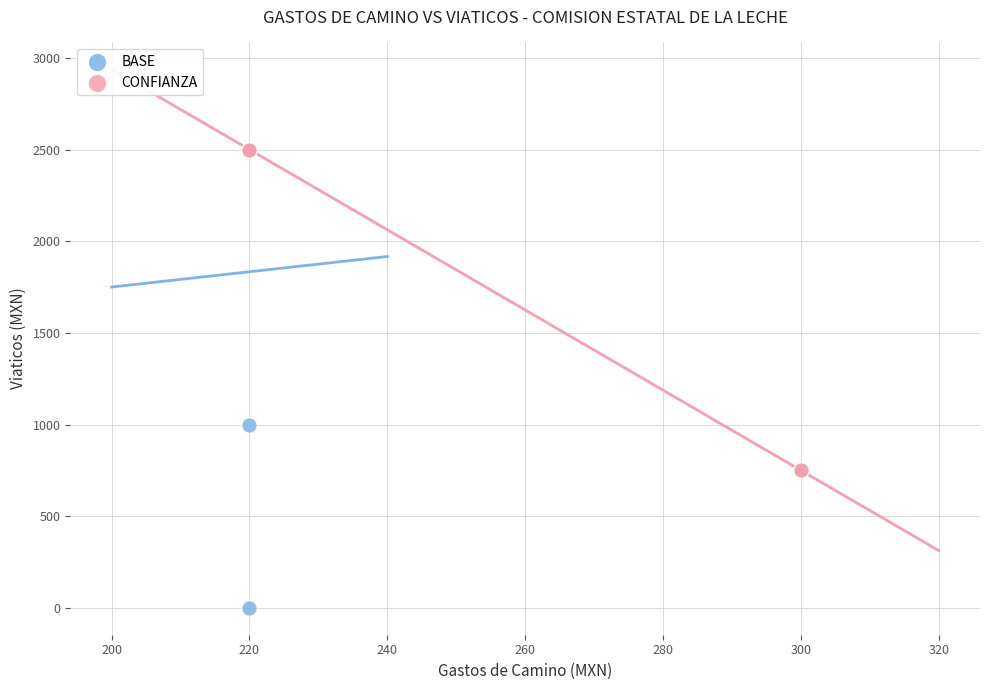

Which series contains the lowest Y value?

BASE